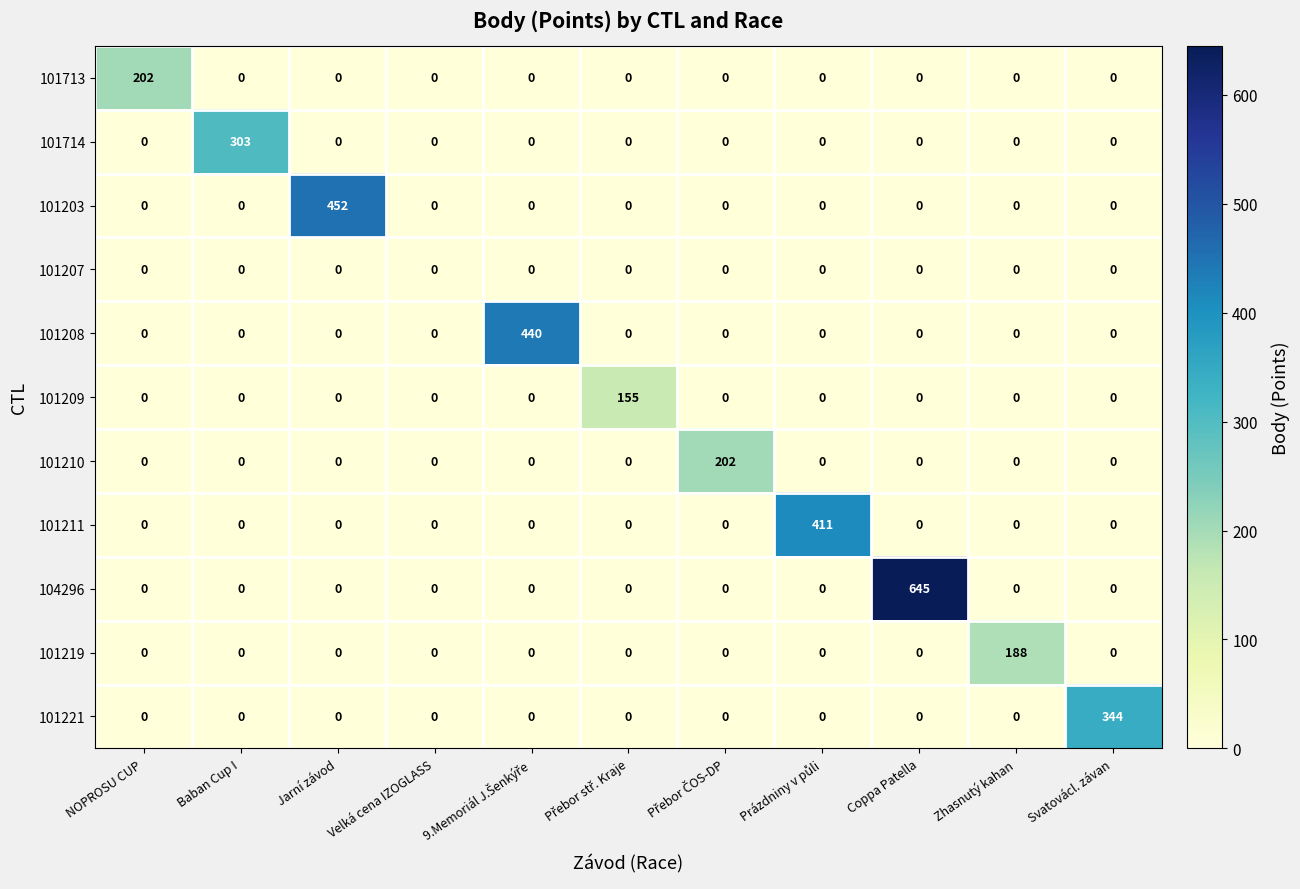

Between NOPROSU CUP and Coppa Patella, which series saw the biggest shift?

104296